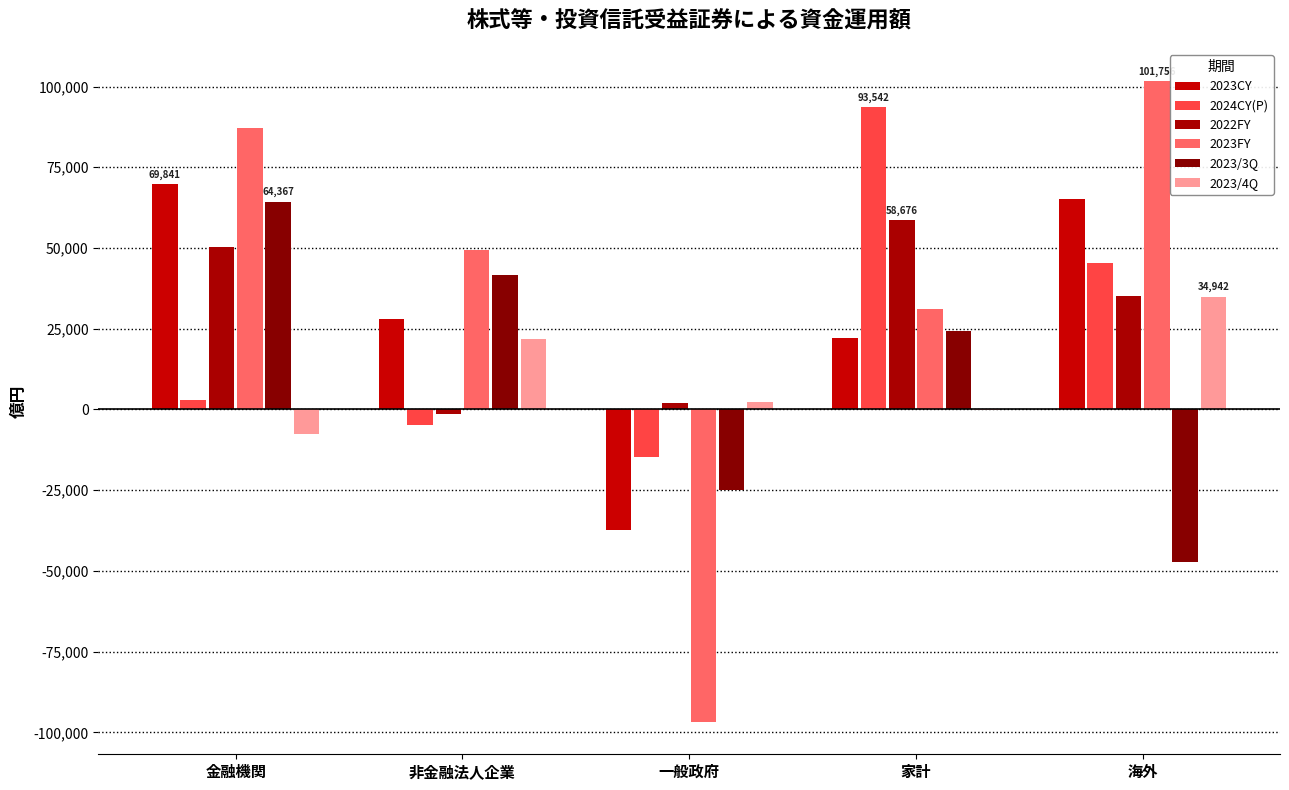

Count the number of categories in the chart.

5